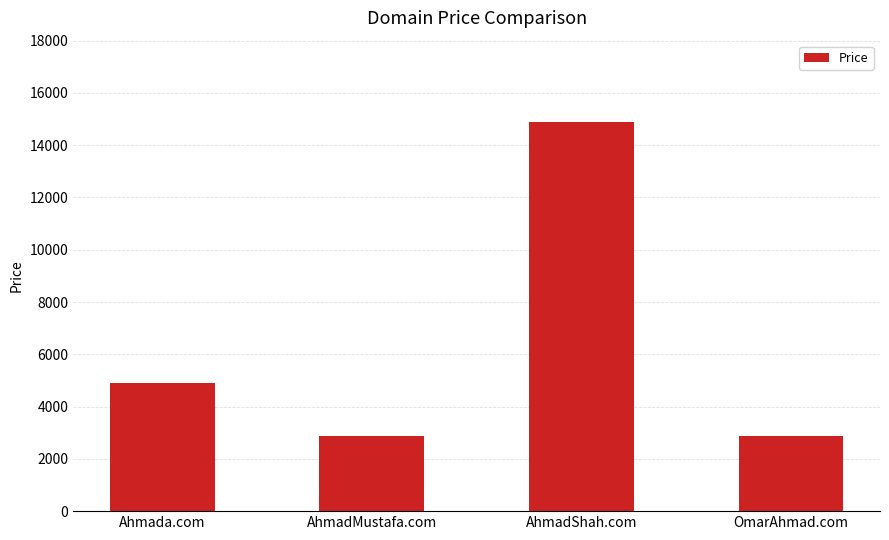

What is the label of the 3rd bar from the left?

AhmadShah.com